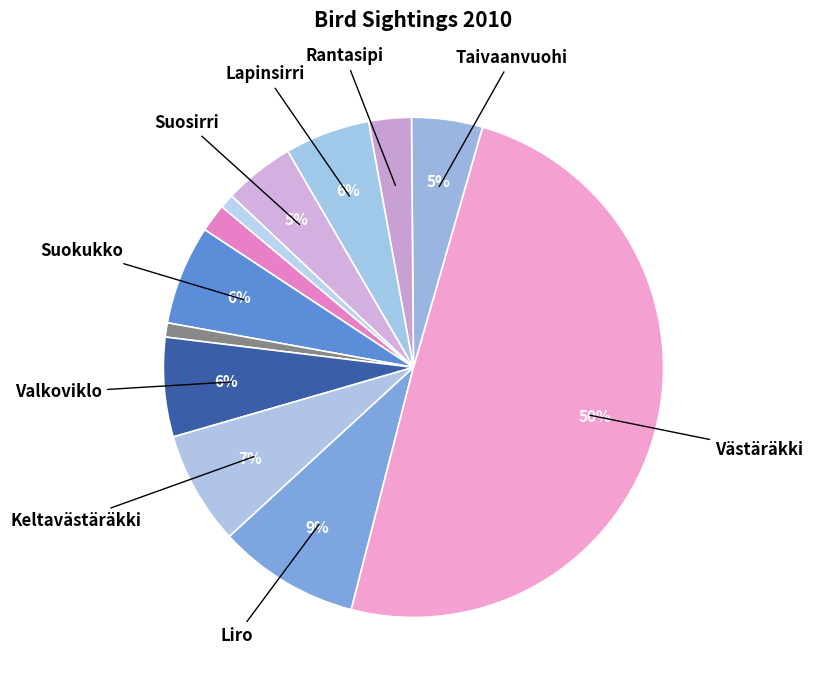

How many slices are in this pie chart?

12